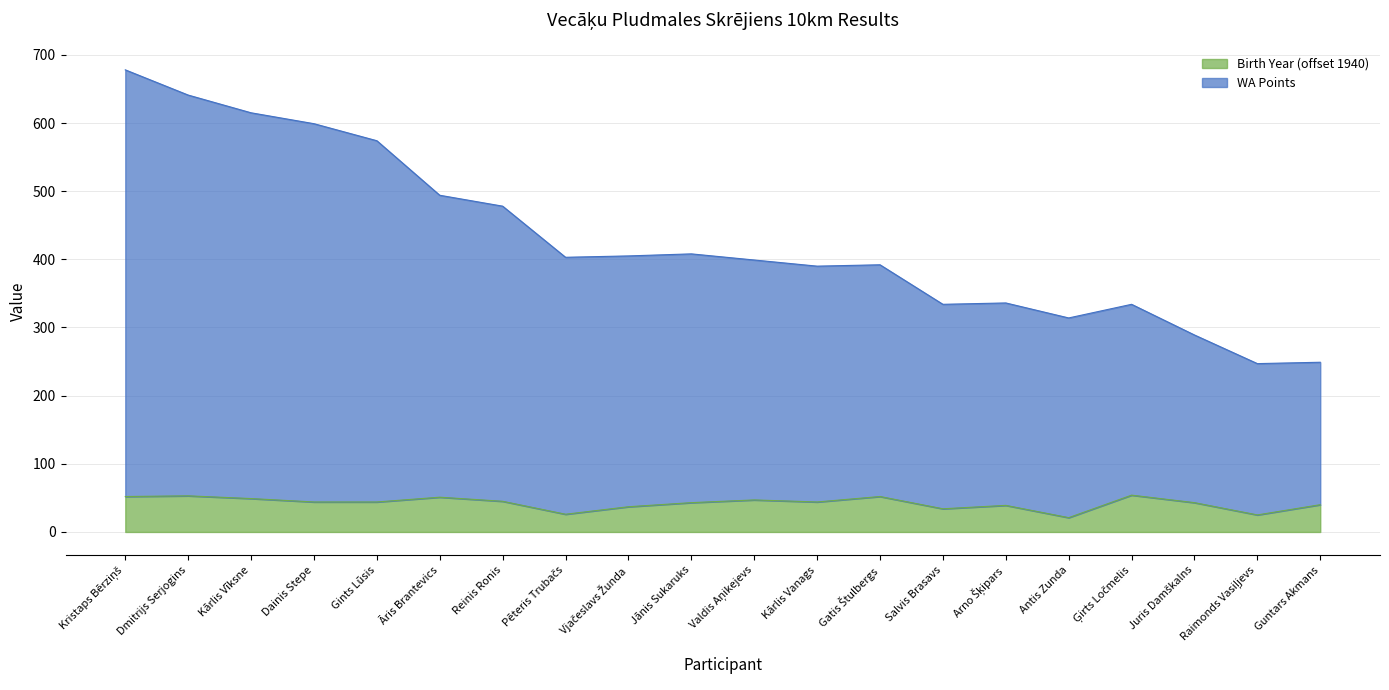

List the labels in order of WA Points value, largest first.

Kristaps Bērziņš, Dmitrijs Serjogins, Kārlis Vīksne, Dainis Stepe, Gints Lūsis, Āris Brantevics, Reinis Ronis, Jānis Sukaruks, Vjačeslavs Žunda, Pēteris Trubačs, Valdis Aņikejevs, Gatis Štulbergs, Kārlis Vanags, Arno Šķipars, Salvis Brasavs, Ģirts Ločmelis, Antis Zunda, Juris Damškalns, Guntars Akmans, Raimonds Vasiļjevs